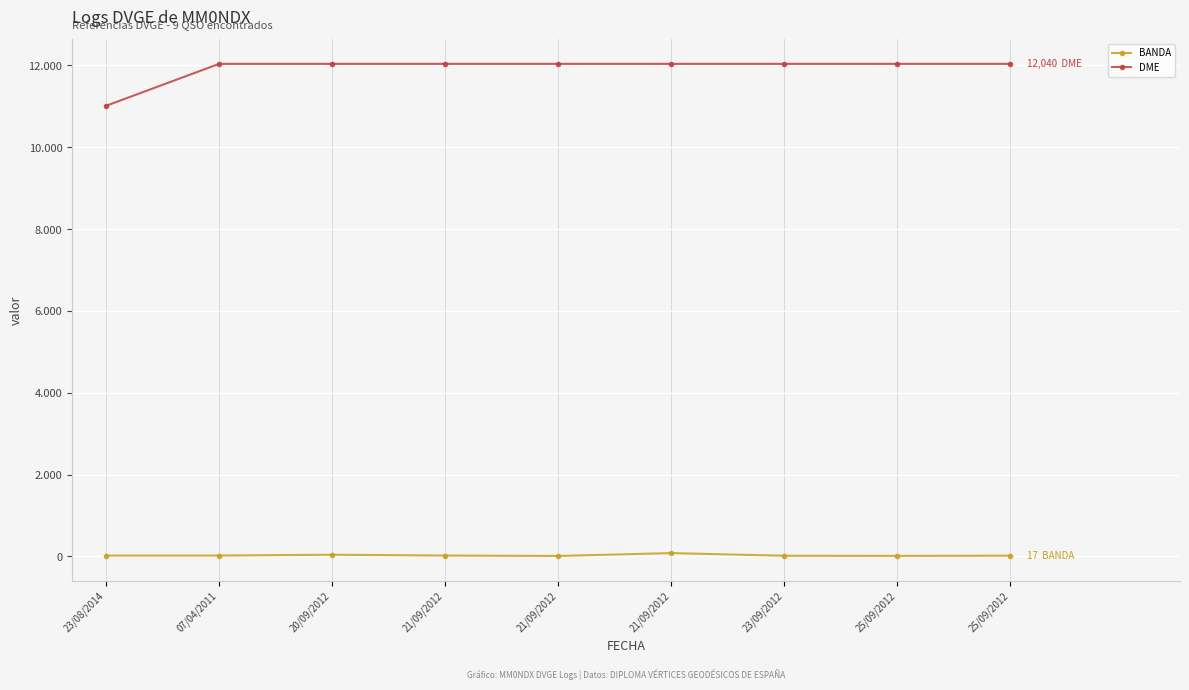

Is this an area chart (filled region under the line)?

No